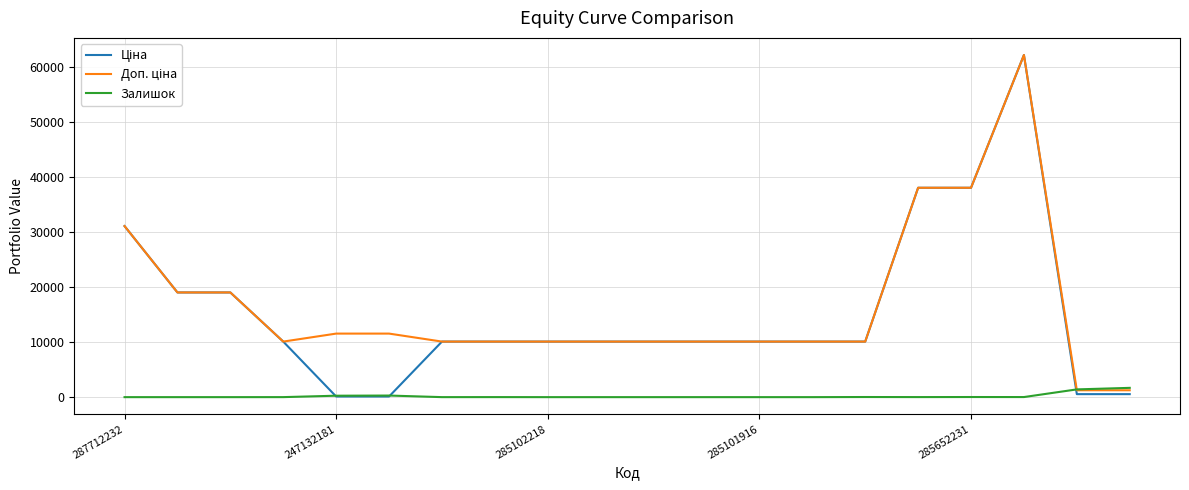

What is the greatest value displayed?

62116.9